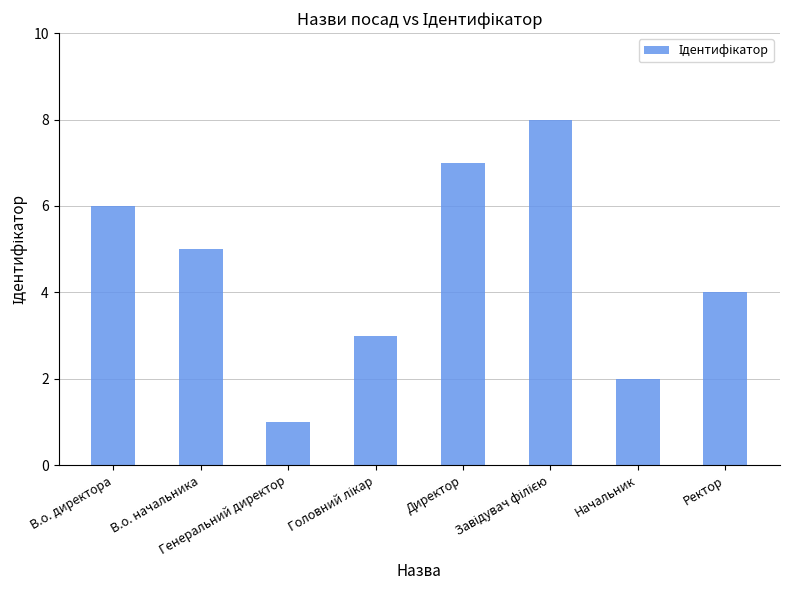

Which label corresponds to the smallest value in the chart?

Генеральний директор